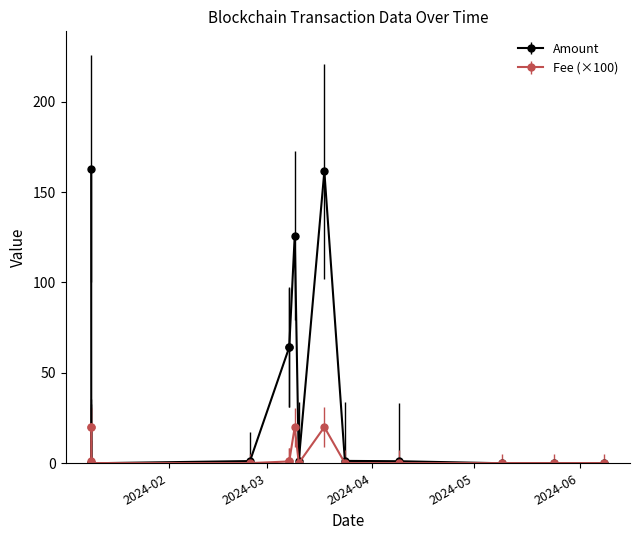

At which category does Amount reach its first local peak?

2024-03-09 03:27:00